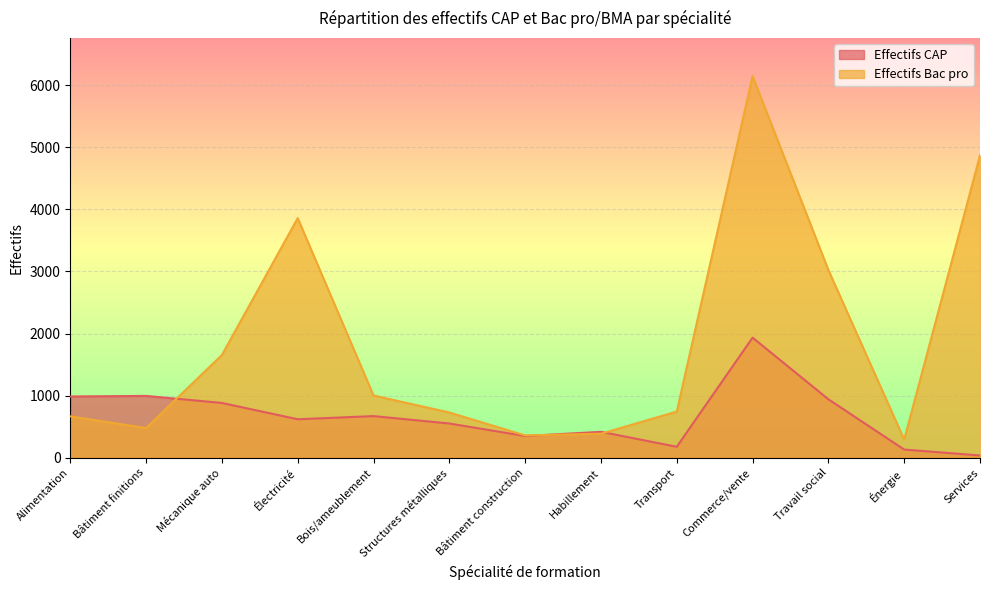

Which series ends up on top after the final intersection of Effectifs CAP and Effectifs Bac pro?

Effectifs Bac pro